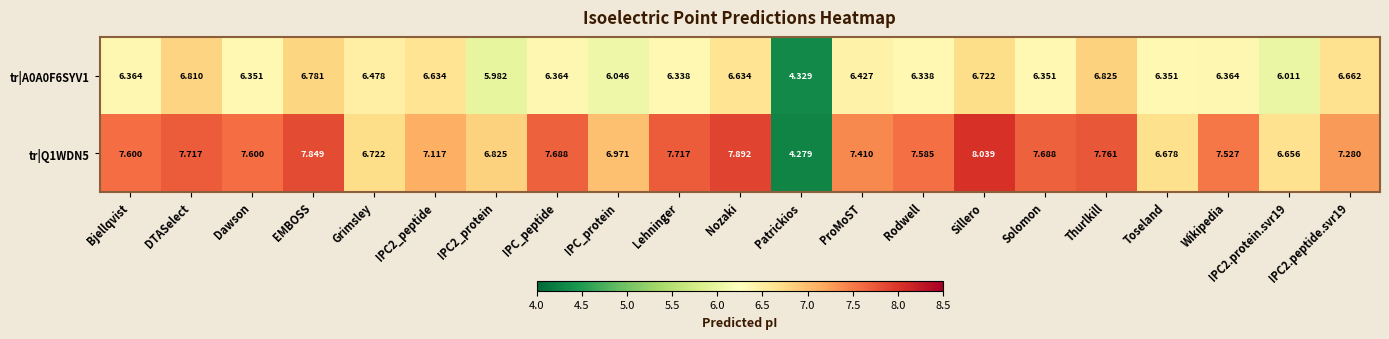

What is the total value across all series at Grimsley?

13.2